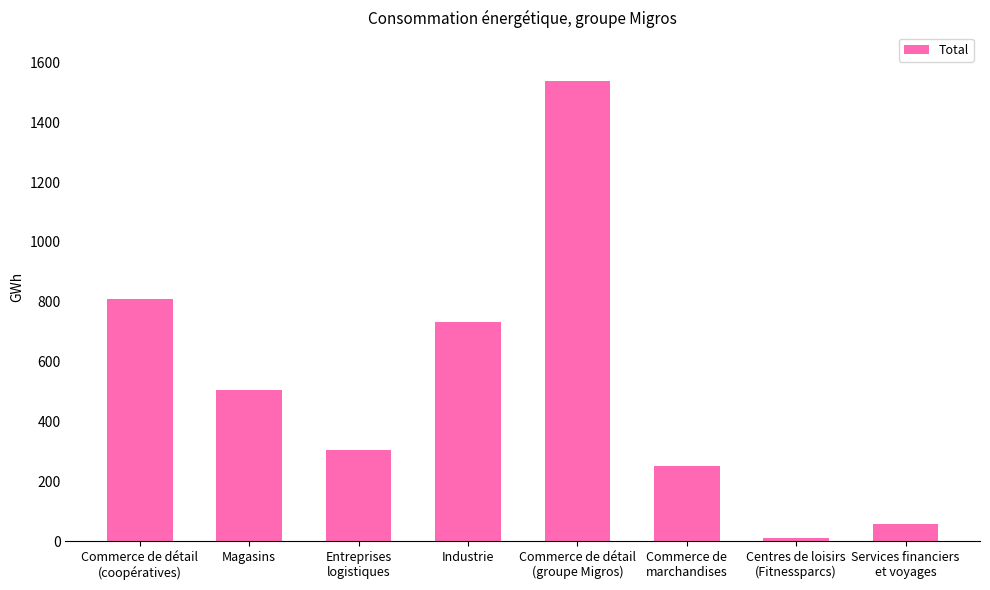

Are the bars horizontal?

No